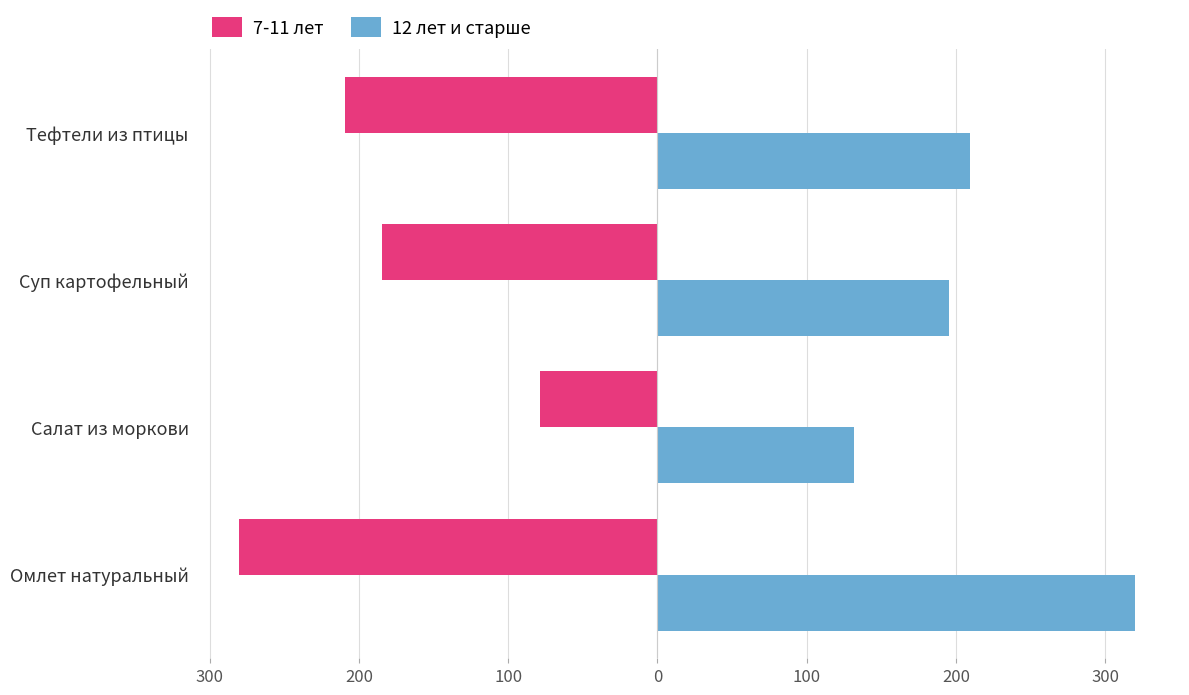

What are all the series names shown in the legend?

7-11 лет, 12 лет и старше